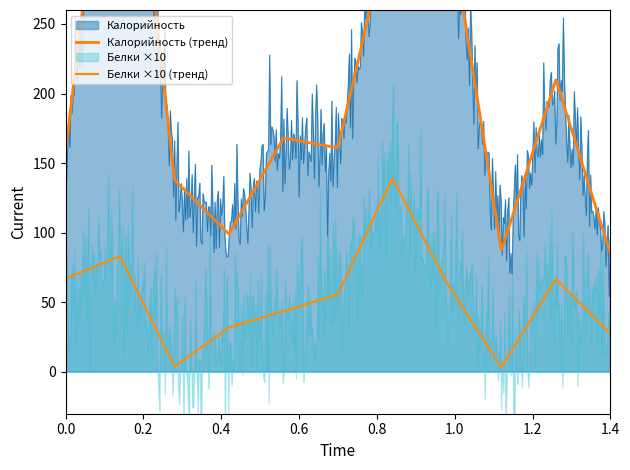

Rank the series by their average value, from lowest to highest.

Белки, Калорийность